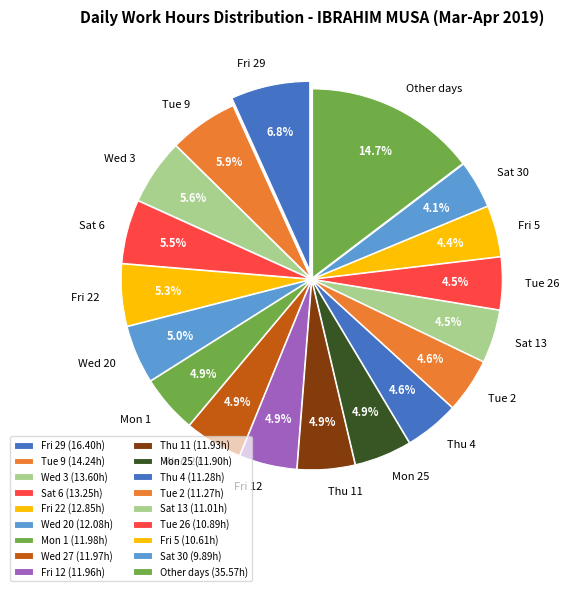

To the nearest percent, what is the combined percentage of Mon 25 and Wed 27?

10%